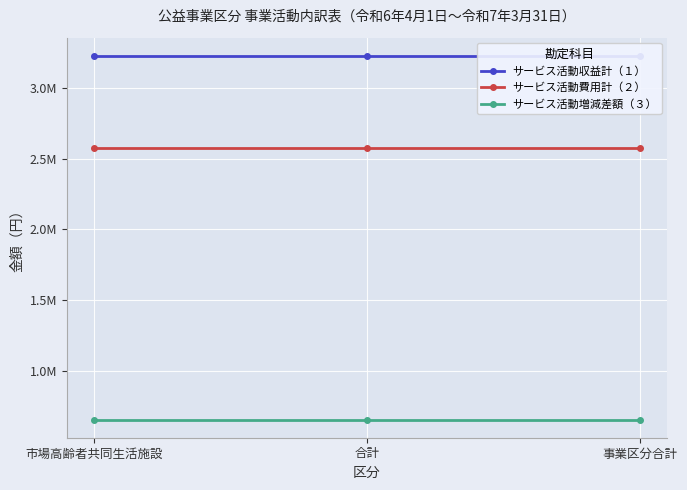

Which label corresponds to the smallest value in the chart?

市場高齢者共同生活施設